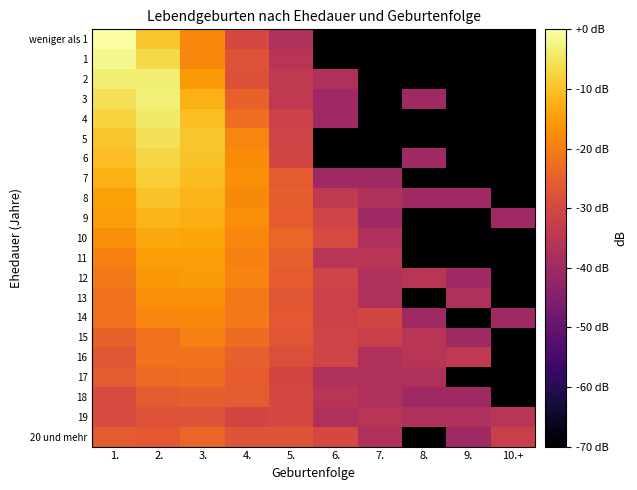

What is the difference between the highest and lowest values at 9.?

35.9